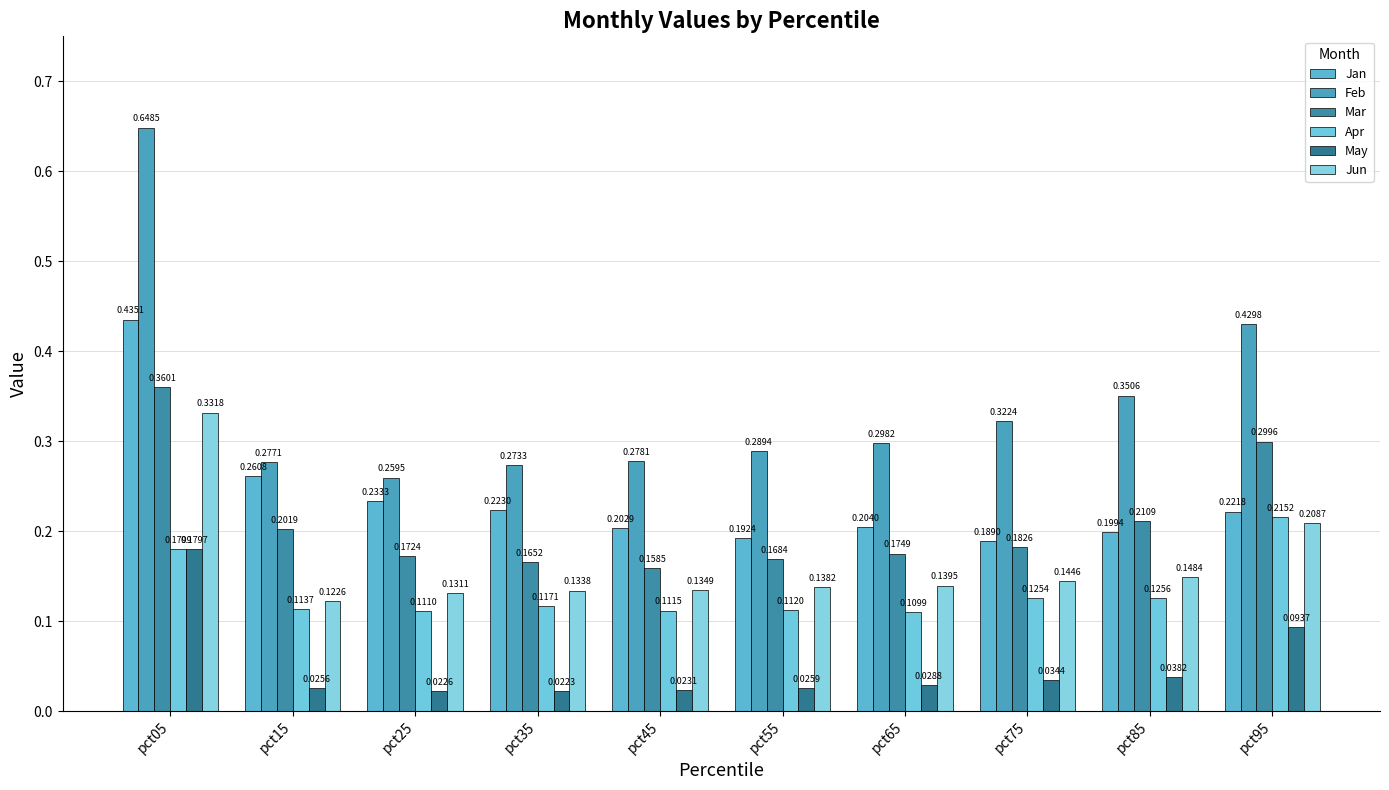

What is the highest value of the Mar series?

0.4